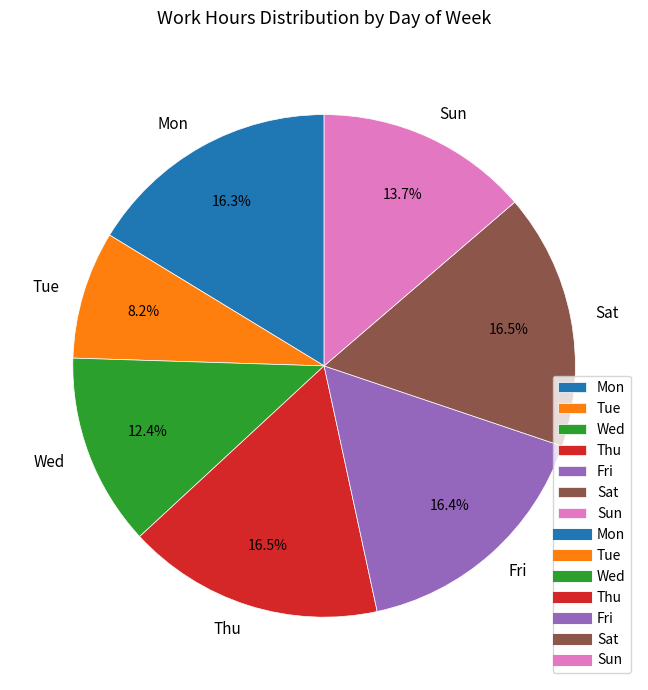

How much of the chart is everything except Fri?

83.6%